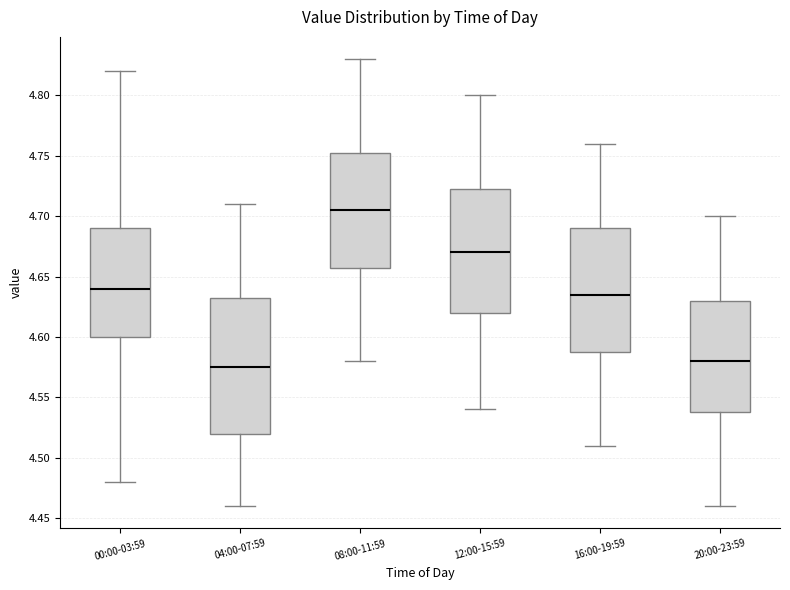

Where does the upper whisker of the box for 00:00-03:59 end on the y-axis? The values are not printed on the chart, so give them approximately, as read against the axis.

4.820